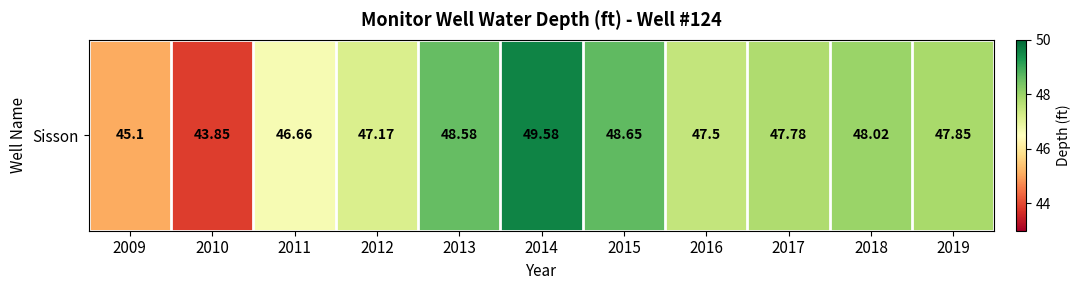

What is the sum of the values at 2018 and 2017?

95.8